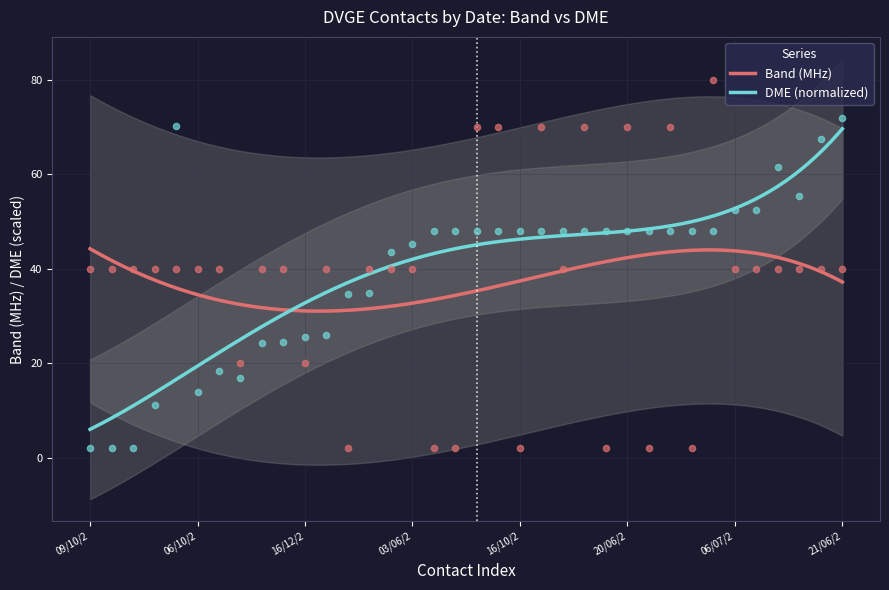

What is the minimum value for Band (MHz)?

31.0